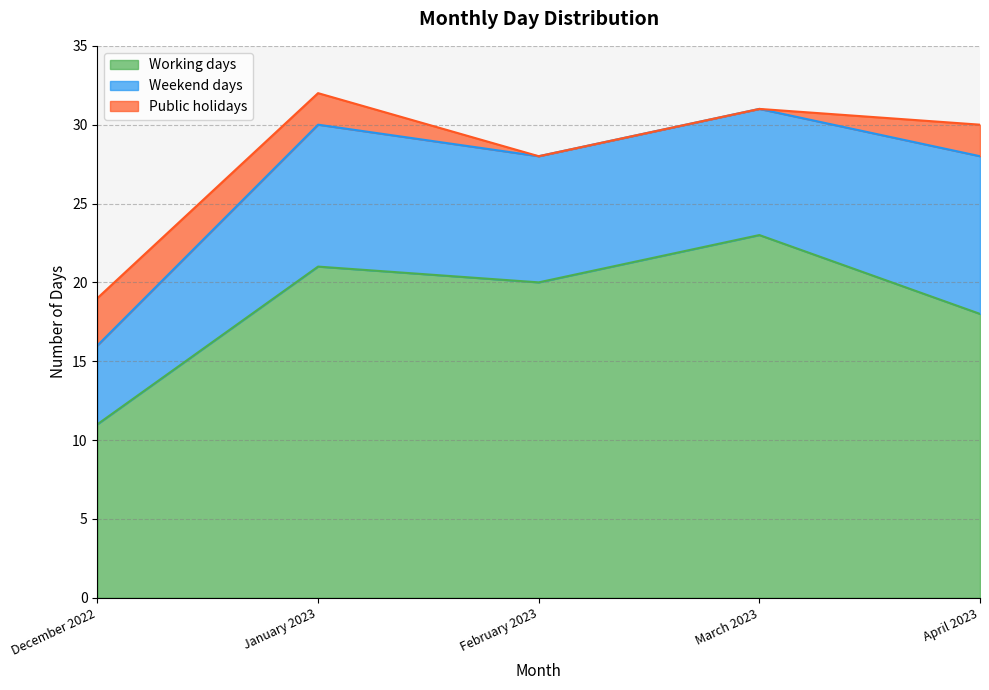

How many values in the Working days series exceed 20?

2